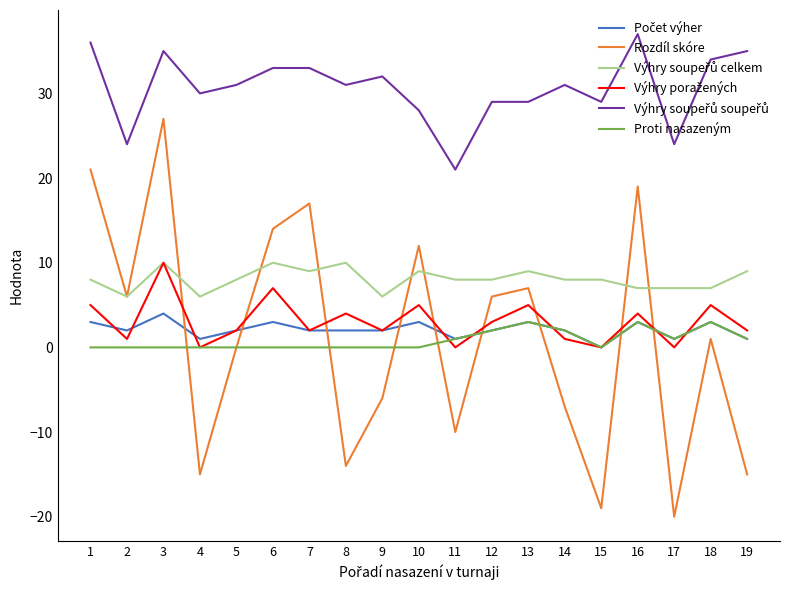

Which series has the widest spread of values?

Rozdíl skóre